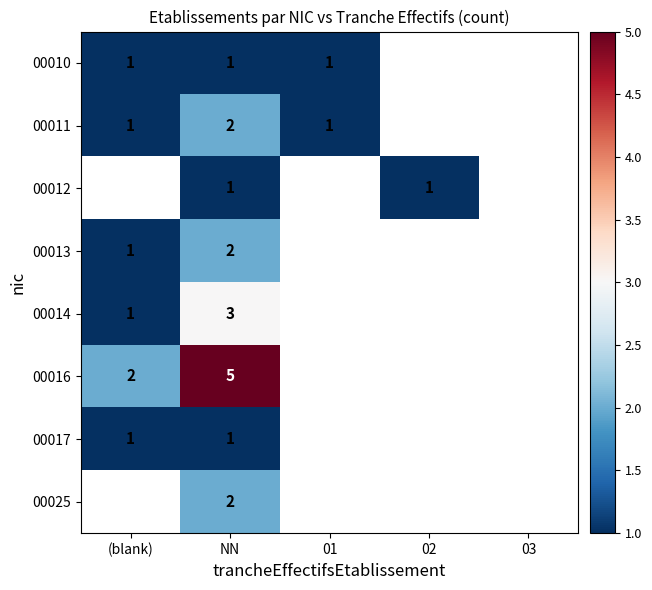

At which category is the sum across all series the highest?

NN